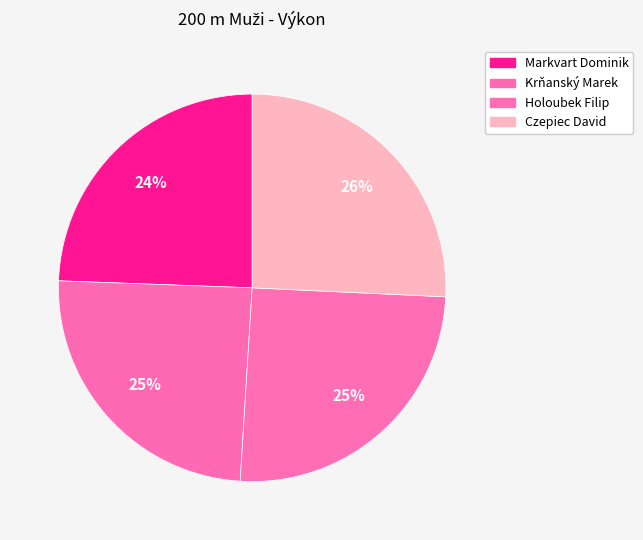

Which slice is the smallest?

Markvart Dominik